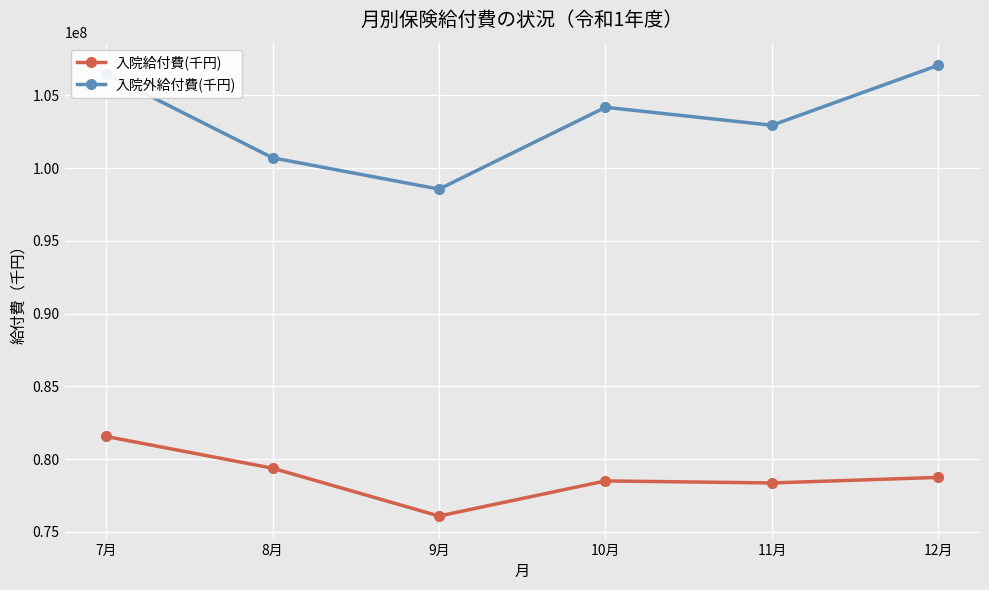

Is this an area chart (filled region under the line)?

No